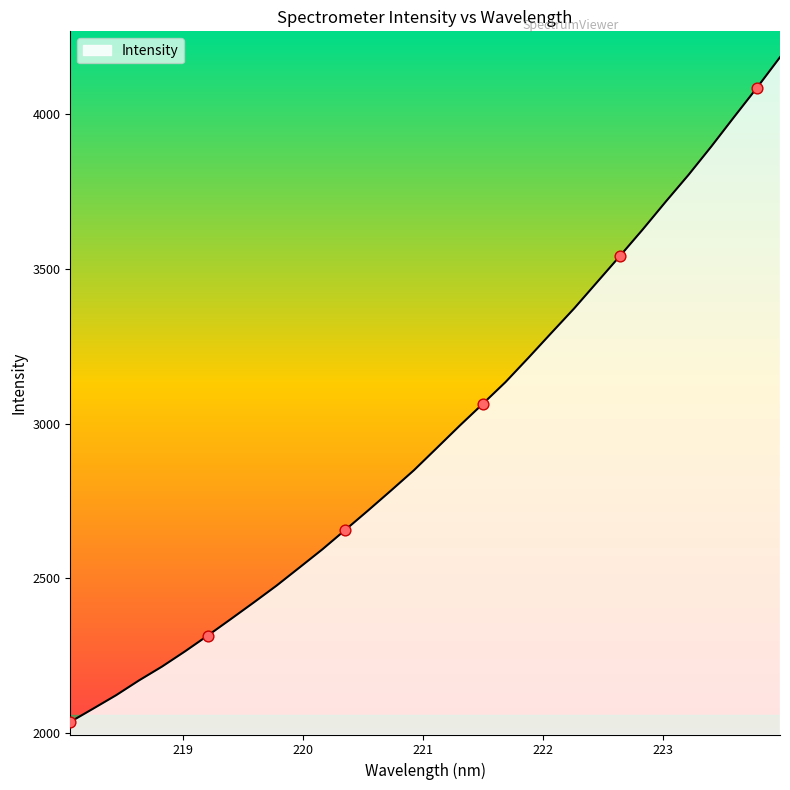

What is the minimum value shown in the chart?

2035.2